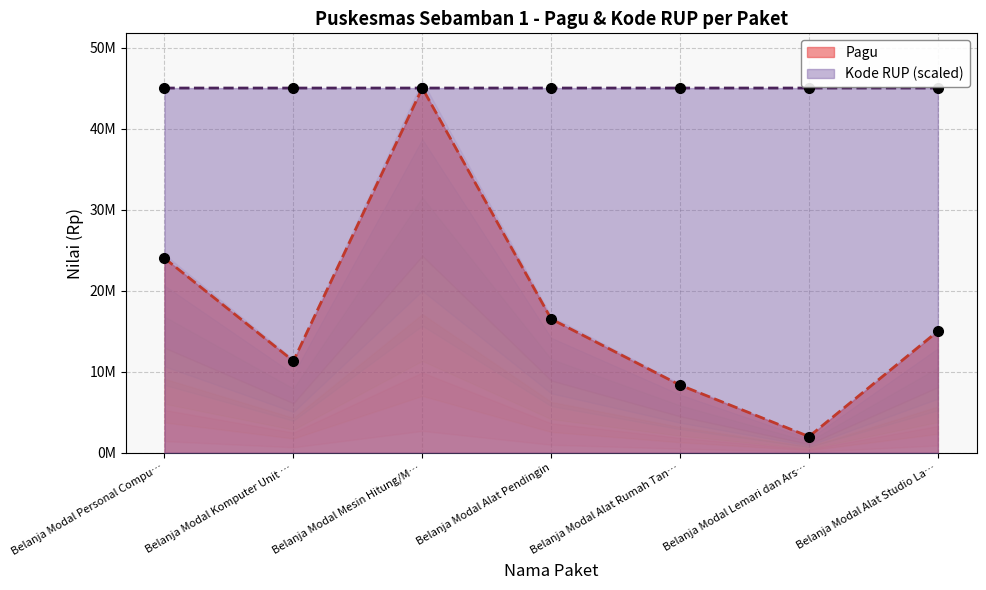

Reading left to right, extract all data points from this chart.

Pagu: 24000000.0	11319000.0	45000000.0	16500000.0	8342000.0	2000000.0	15000000.0
Kode RUP: 44999518.2	44999535.7	44999724.9	44999761.3	44999818.1	44999848.6	45000000.0